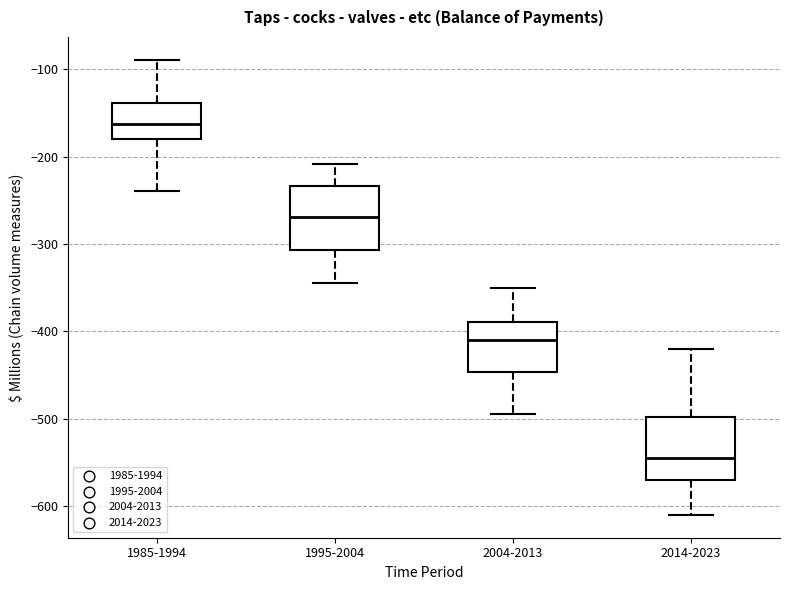

Reading left to right, read every box against the y-axis: the position of its median line, the range the box covers, and the ends of its whiskers. The values are not printed on the chart, so give them approximately, as read against the axis.

1985-1994: median -160, box -180 to -140, whiskers -240 to -90
1995-2004: median -270, box -310 to -230, whiskers -340 to -210
2004-2013: median -410, box -450 to -390, whiskers -490 to -350
2014-2023: median -540, box -570 to -500, whiskers -610 to -420